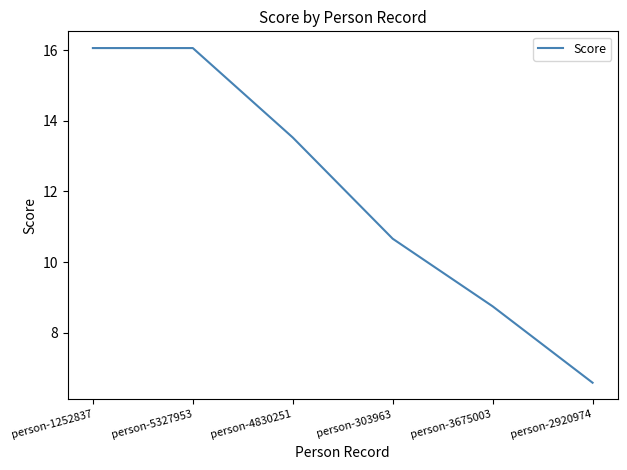

What position from the left is person-2920974?

6